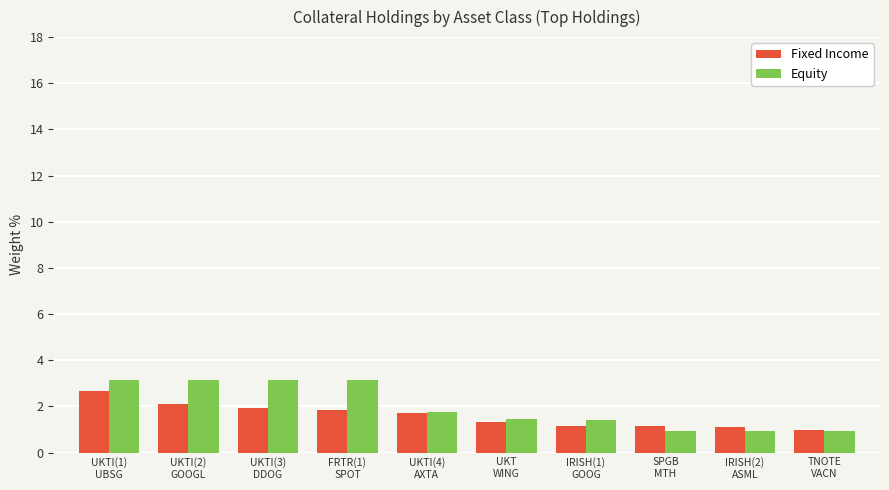

What is the sum of the Fixed Income values at UKTI(3)
DDOG and UKTI(4)
AXTA?

3.6